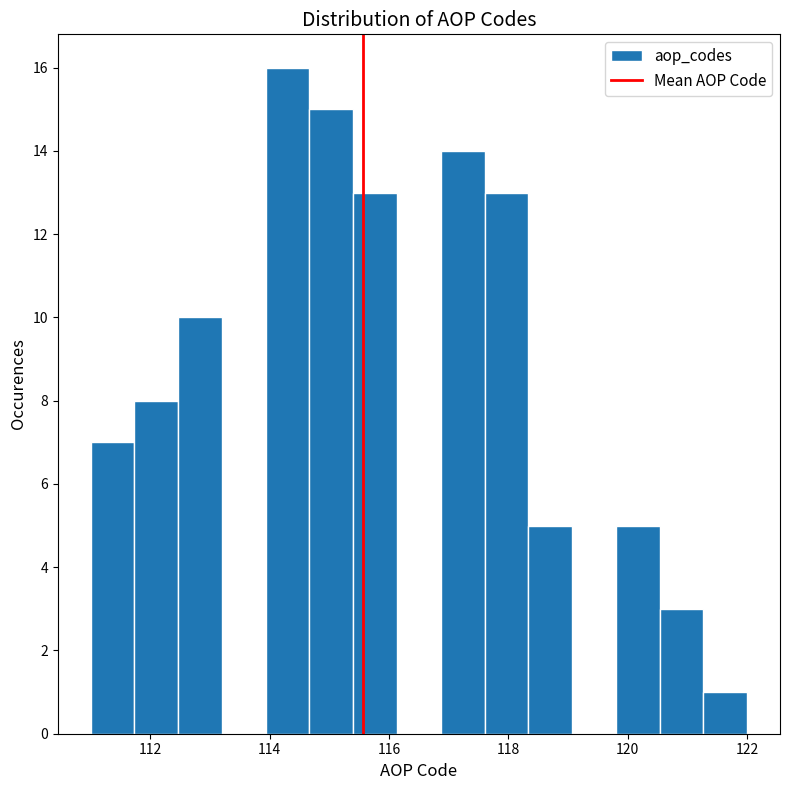

Read against the x-axis, roughly where is the centre of the tallest bar?

114.4